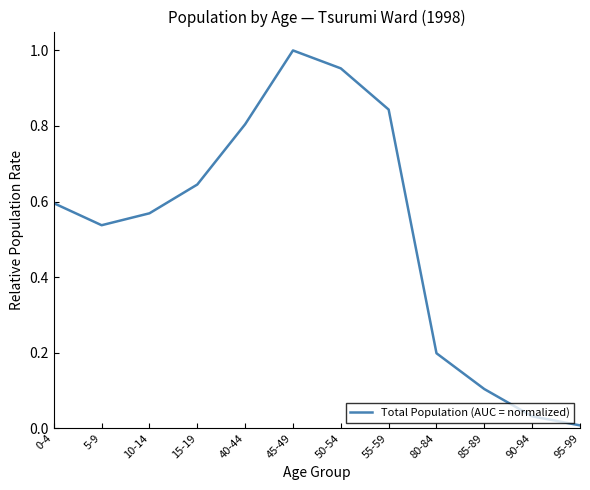

What is the difference between the values at 5-9 and 80-84?

0.3